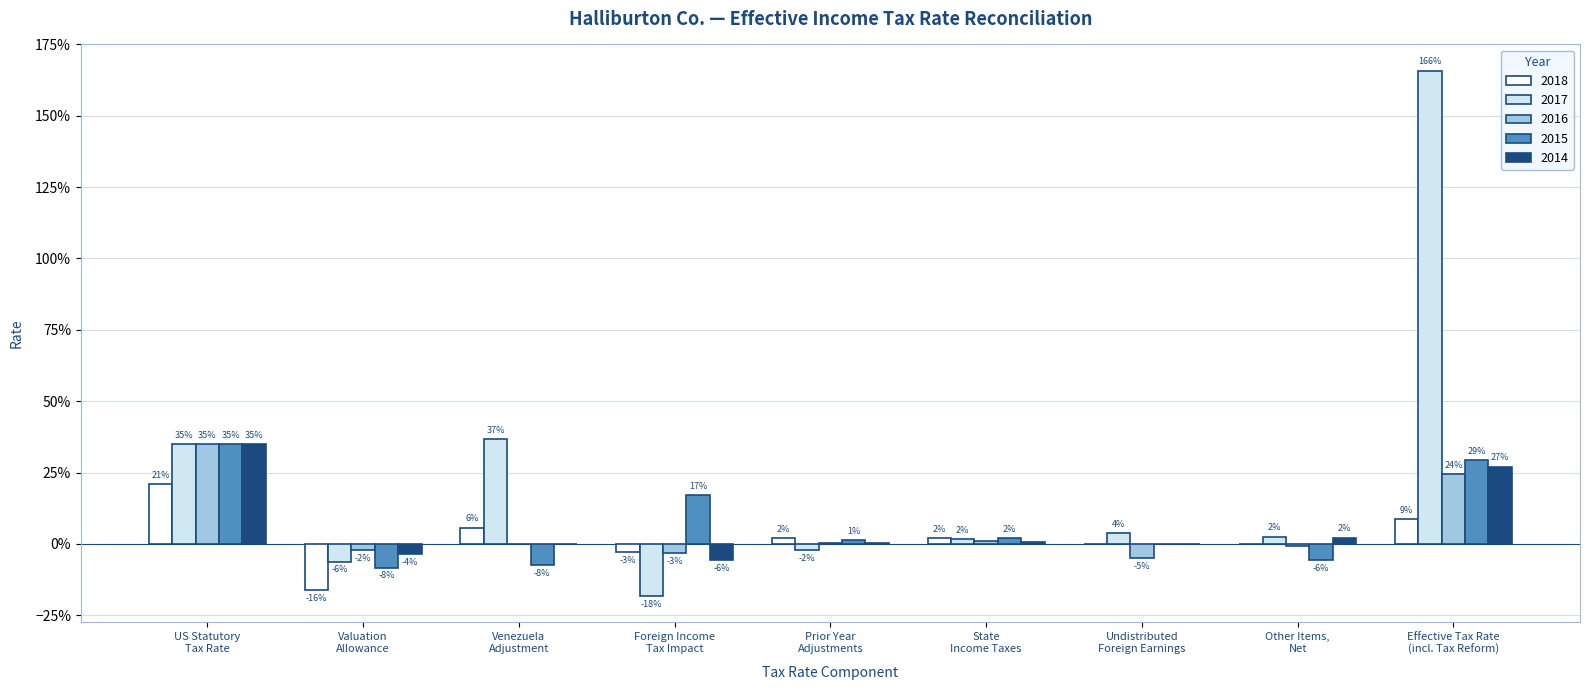

What are all the series names shown in the legend?

2018, 2017, 2016, 2015, 2014